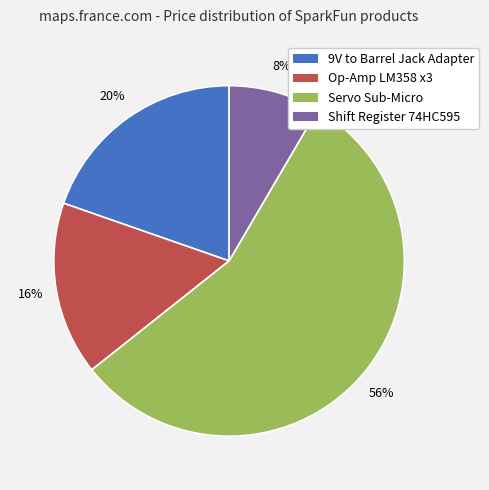

True or false: 9V to Barrel Jack Adapter accounts for 30% of the total.

False